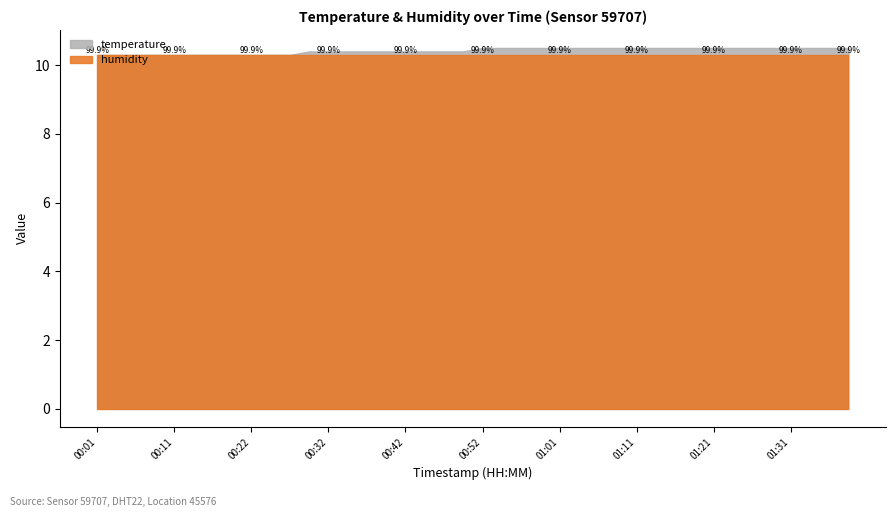

What is the total value across all series at 01:11?

20.8